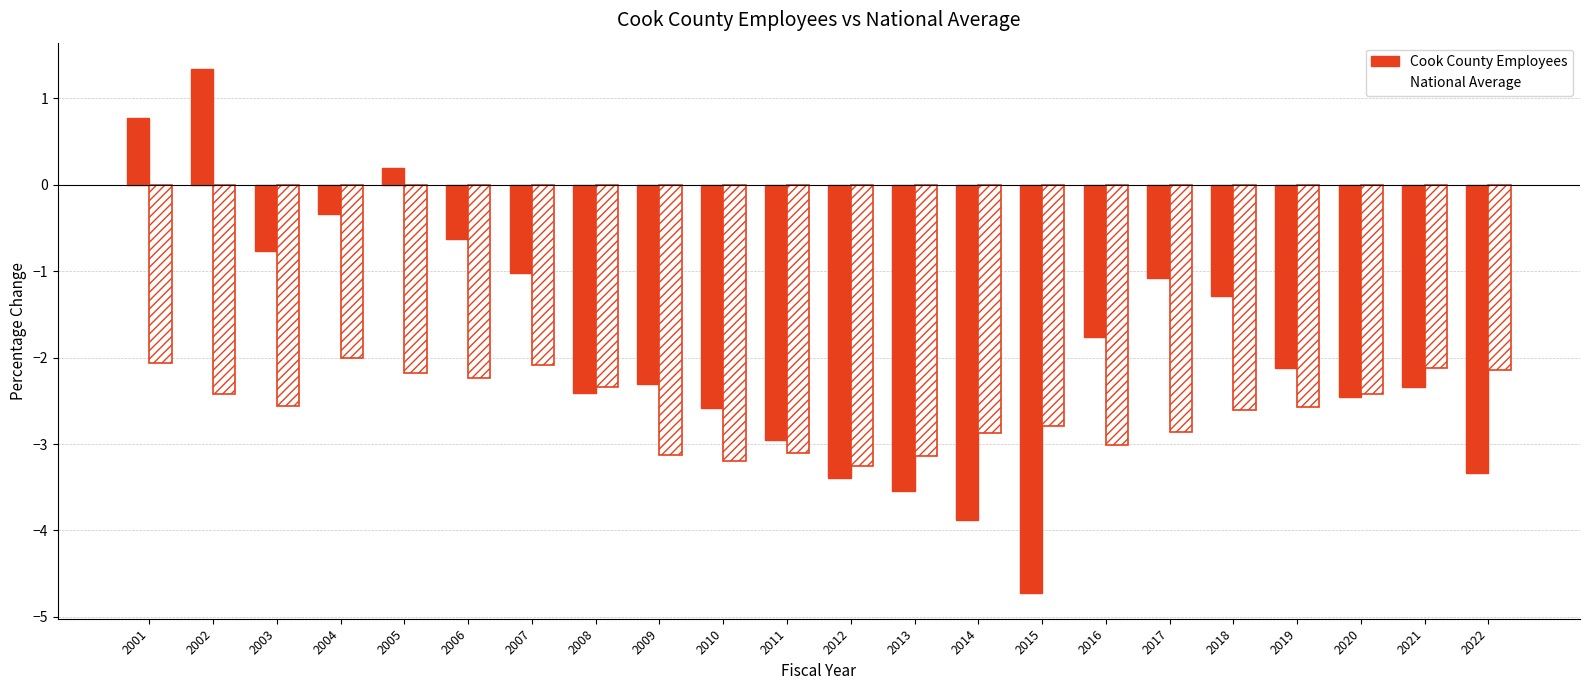

Which series has the widest spread of values?

Cook County Employees